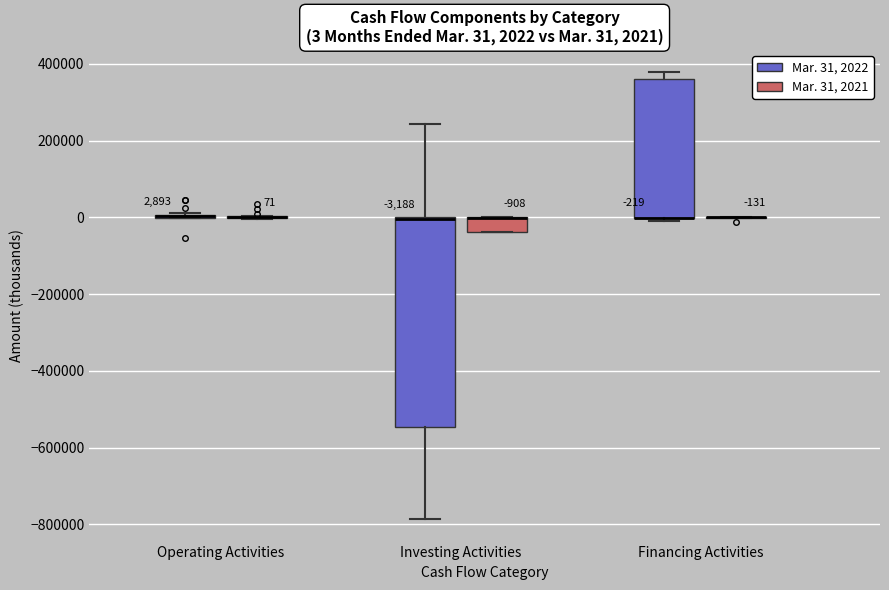

Comparing the boxes themselves (not the whiskers), which one is the tallest?

Investing Activities (Mar. 31, 2022)